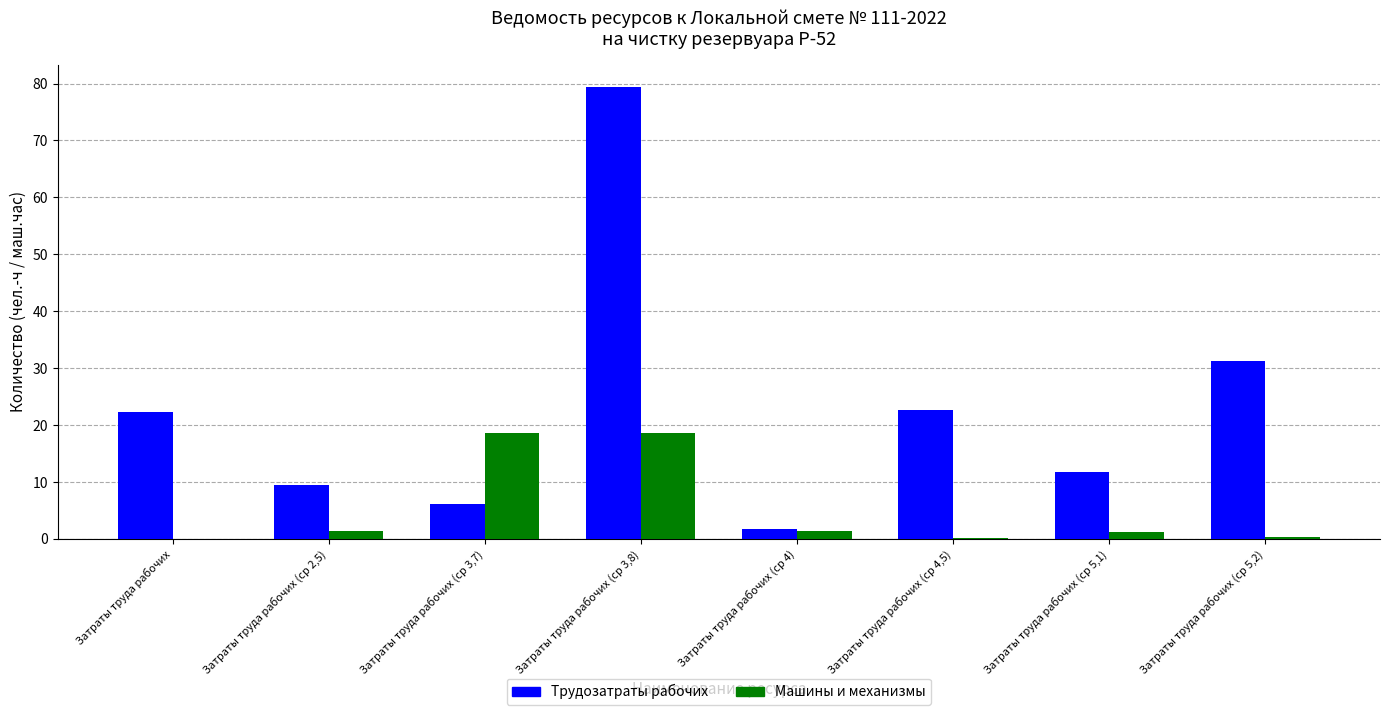

What is the spread (max minus min) of values at Затраты труда рабочих (ср 2,5)?

8.1